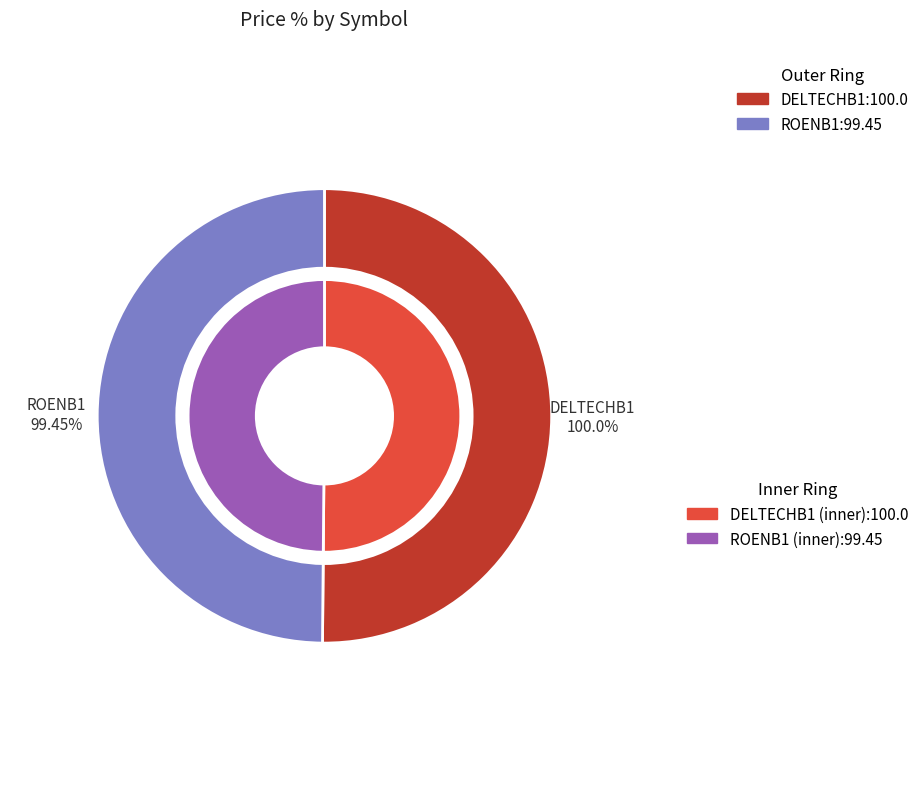

The ROENB1 slice represents 50% of the pie. True or false?

True